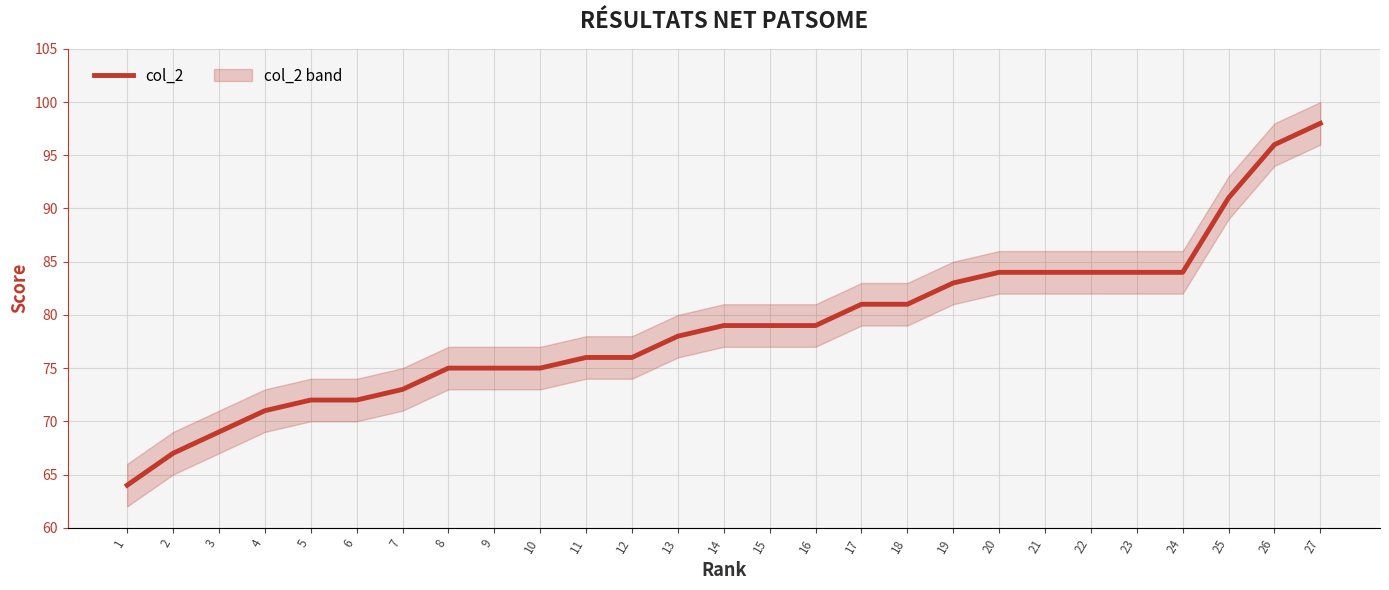

How many data points are above 79?

11